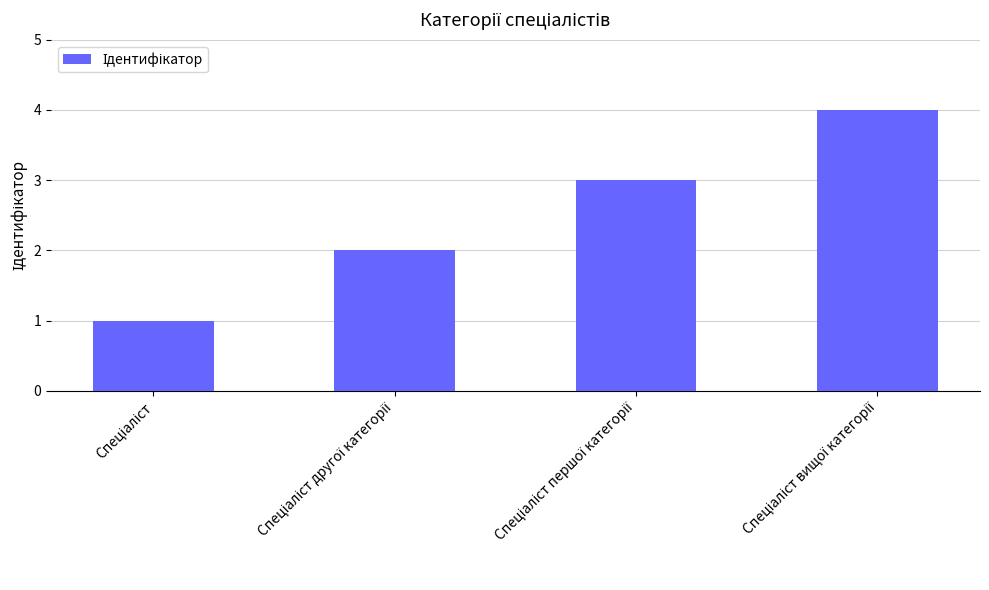

How many bars are there in total?

4